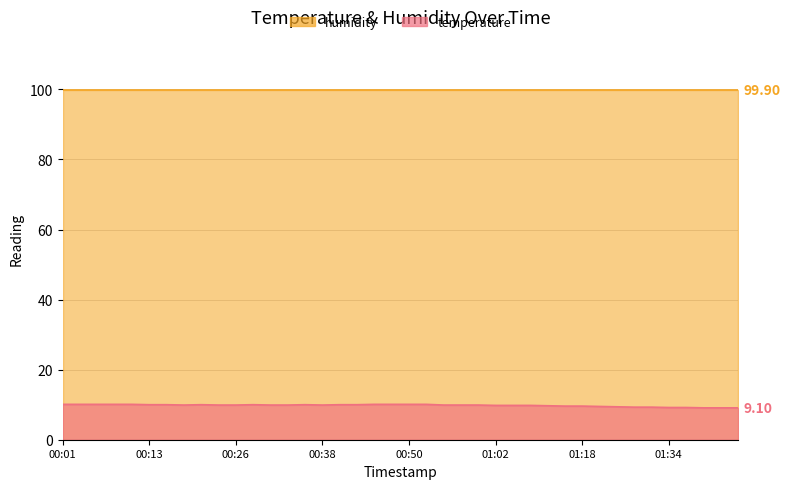

List the labels in order of value, smallest first.

01:39, 01:41, 01:44, 01:34, 01:36, 01:29, 01:31, 01:26, 01:21, 01:16, 01:18, 01:13, 01:02, 01:05, 01:10, 00:18, 00:23, 00:26, 00:31, 00:33, 00:38, 00:55, 00:57, 01:00, 00:13, 00:16, 00:21, 00:28, 00:35, 00:40, 00:43, 00:01, 00:04, 00:06, 00:09, 00:11, 00:45, 00:48, 00:50, 00:53